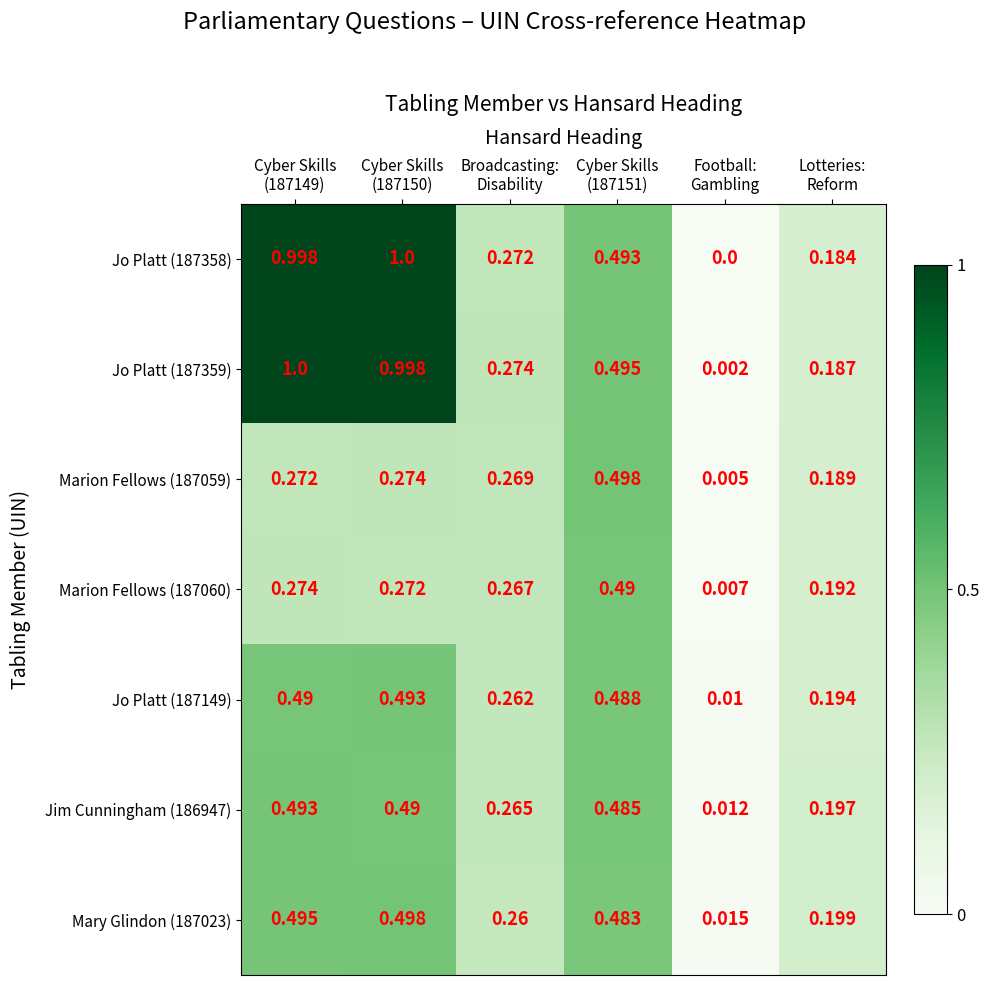

How many categories are shown in the chart?

6